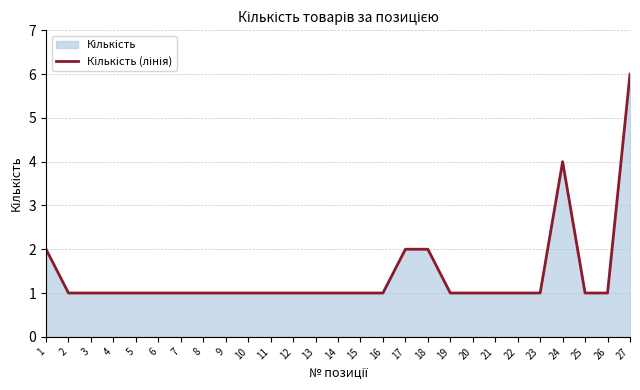

True or false: the data has more than 2 interior local peaks.

False